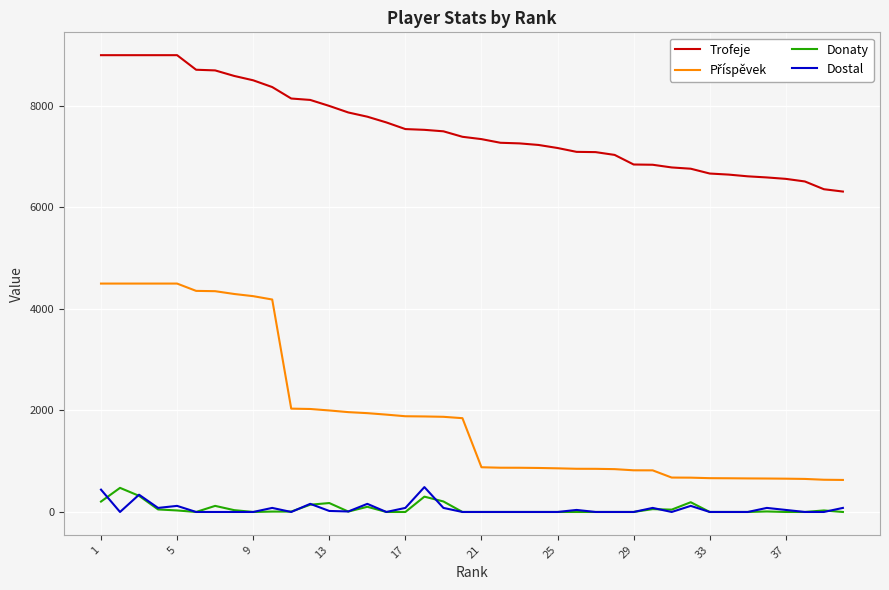

True or false: Dostal and Trofeje cross at least once.

False